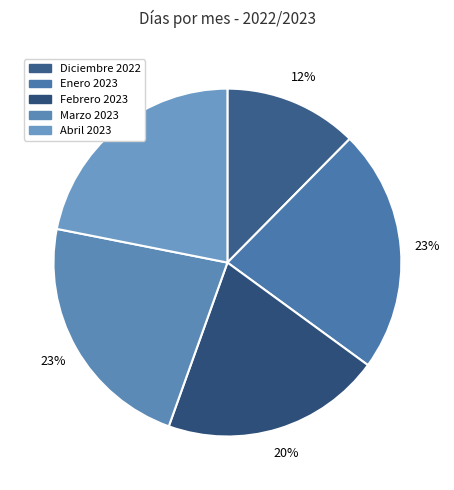

To the nearest percent, what is the difference between the Diciembre 2022 and Febrero 2023 slice percentages?

8%